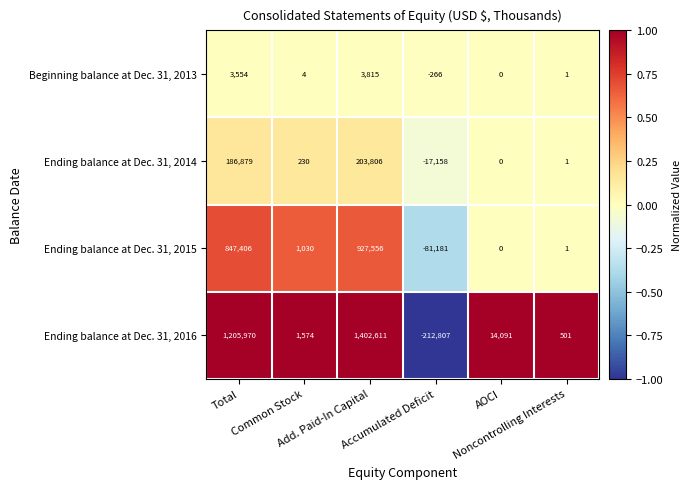

How many values in Ending balance at Dec. 31, 2014 are below zero?

1